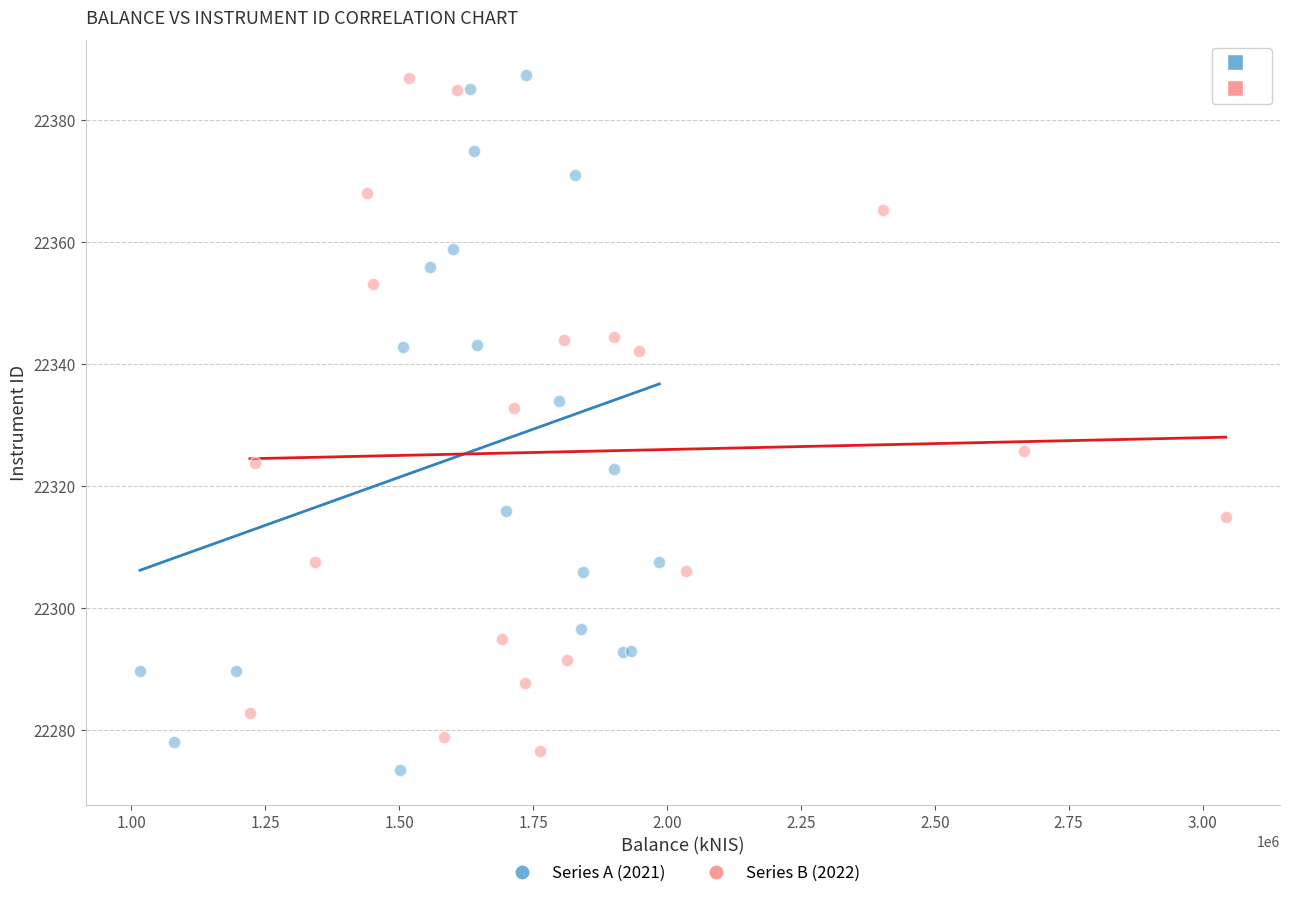

Which series has the largest Y range (max minus min)?

Series A (2021)